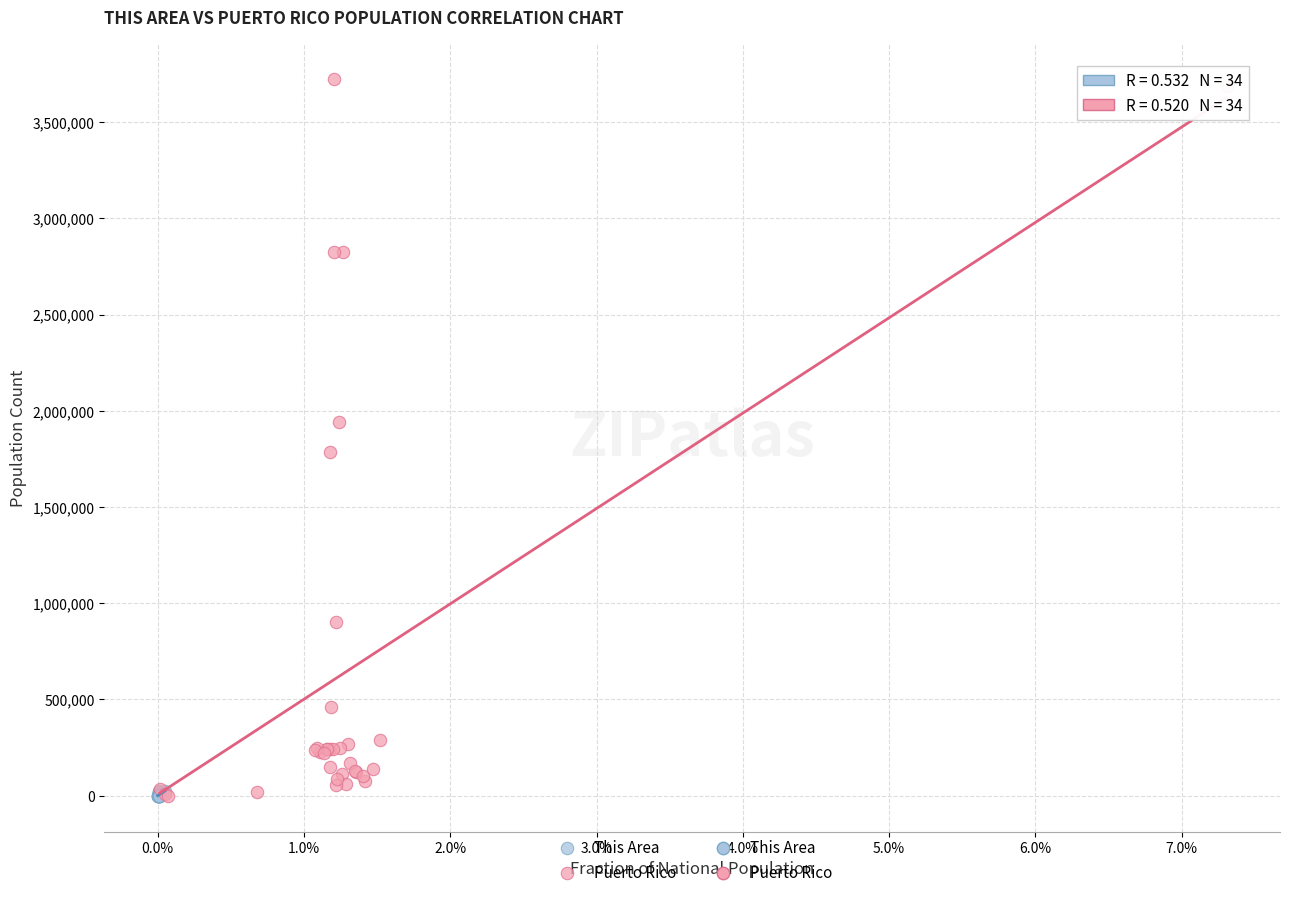

Which series has the largest Y range (max minus min)?

Puerto Rico